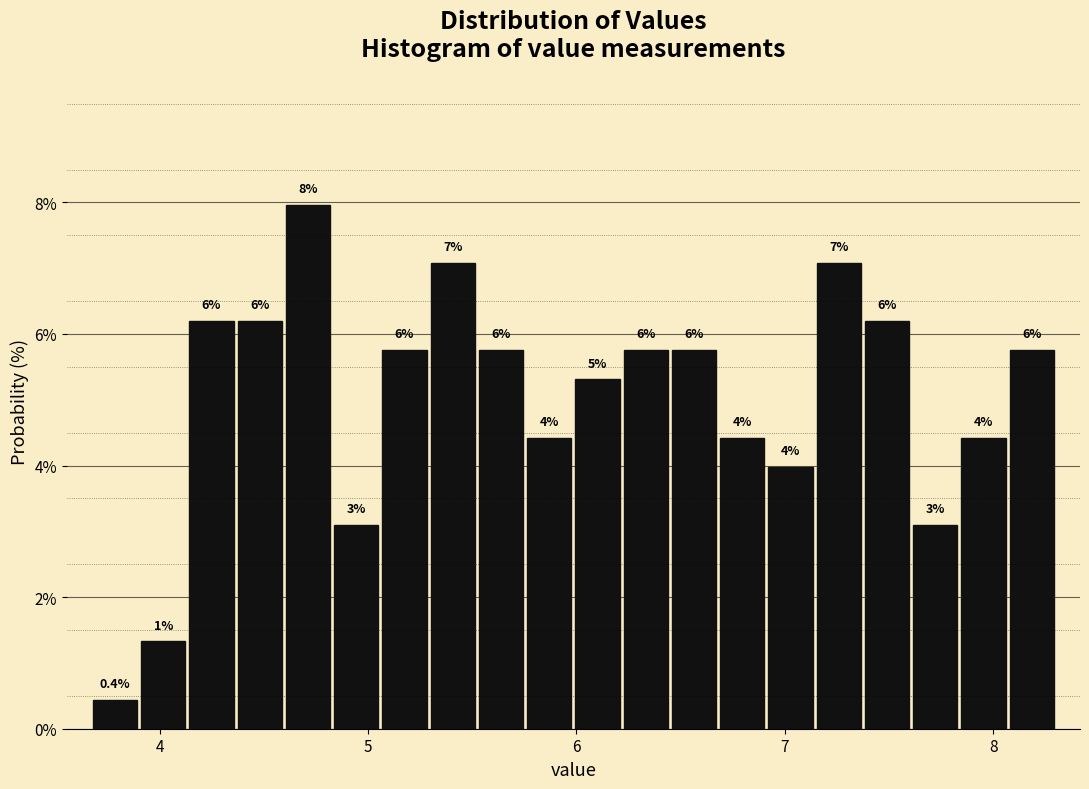

Around what value on the x-axis is the tallest bar? Give the approximate position of its centre, as read against the axis.

4.7